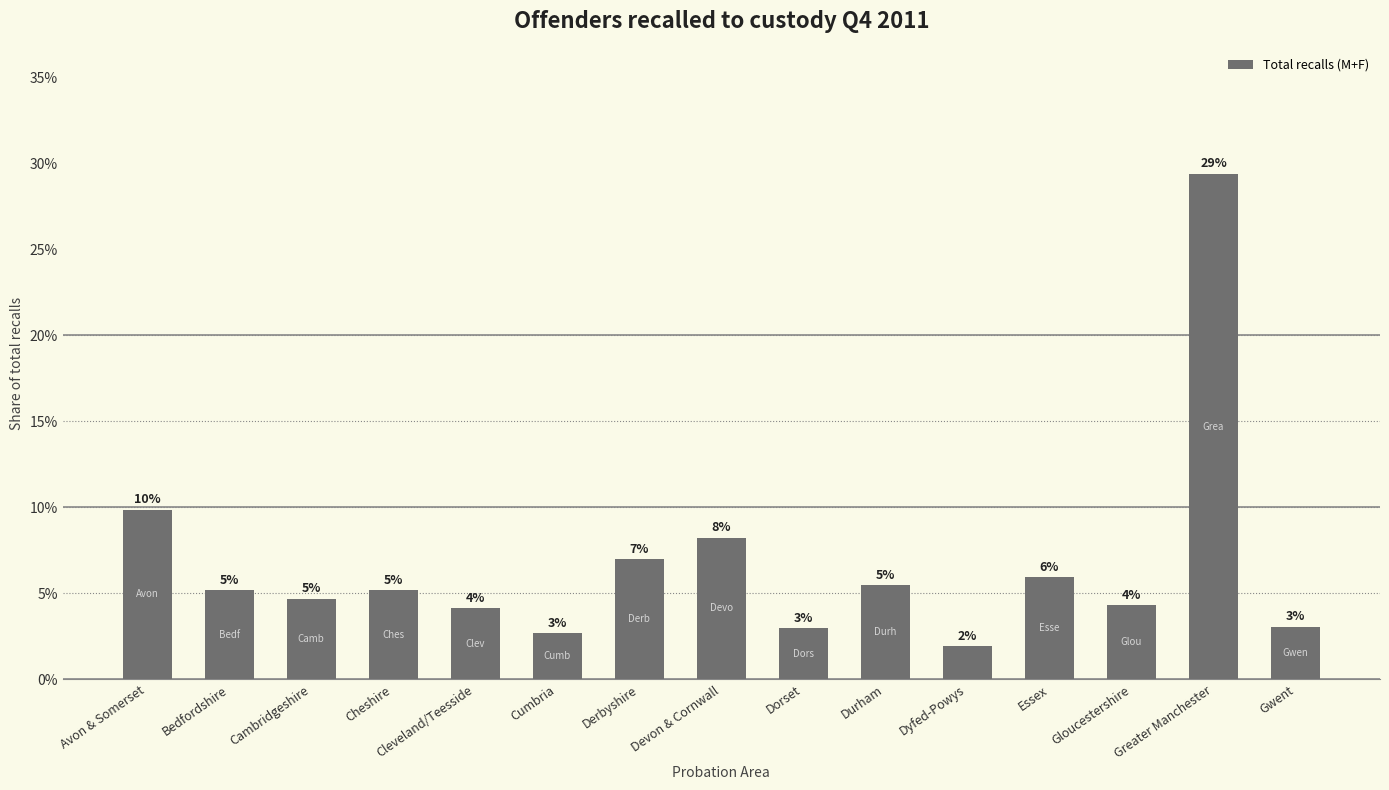

Are the bars horizontal?

No